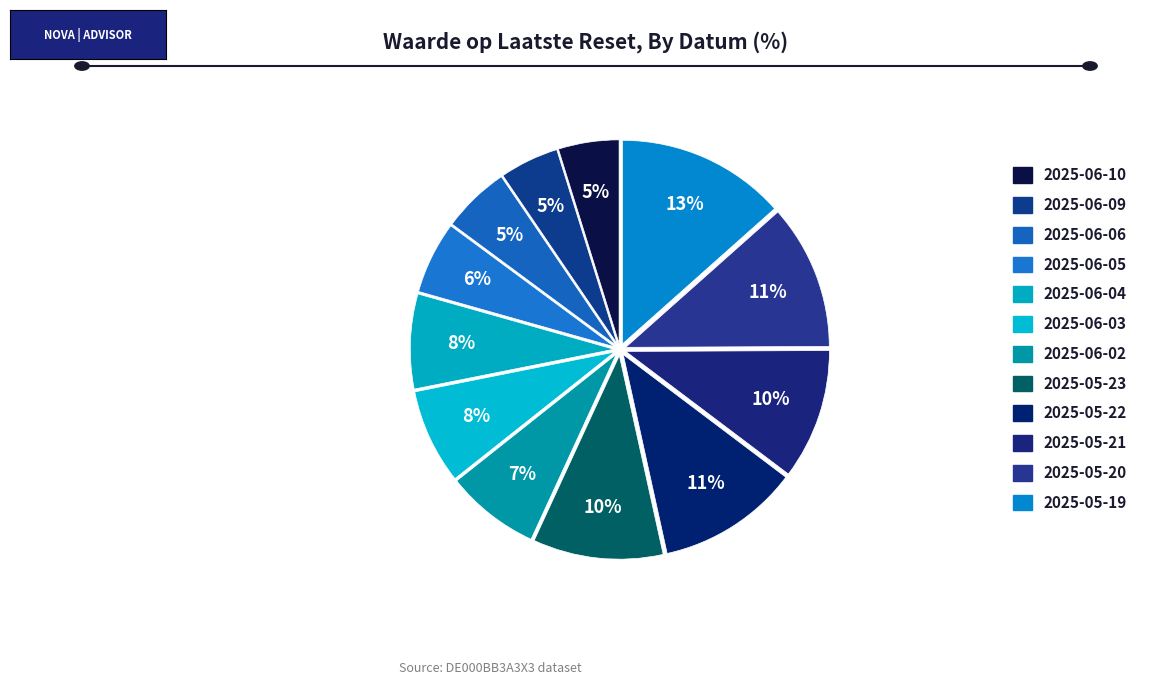

Which category has the smallest portion of the pie?

2025-06-09